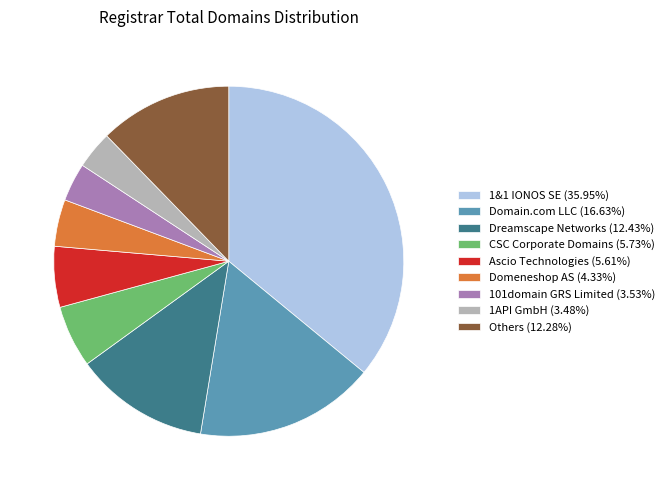

Combined, do 1&1 IONOS SE (35.95%) and Dreamscape Networks (12.43%) account for over 50%?

No